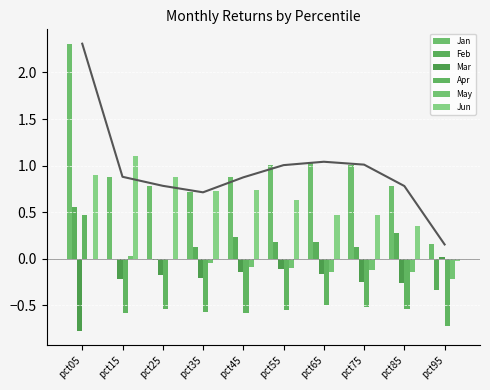

Where is Jun nearest to the value 0?

pct95